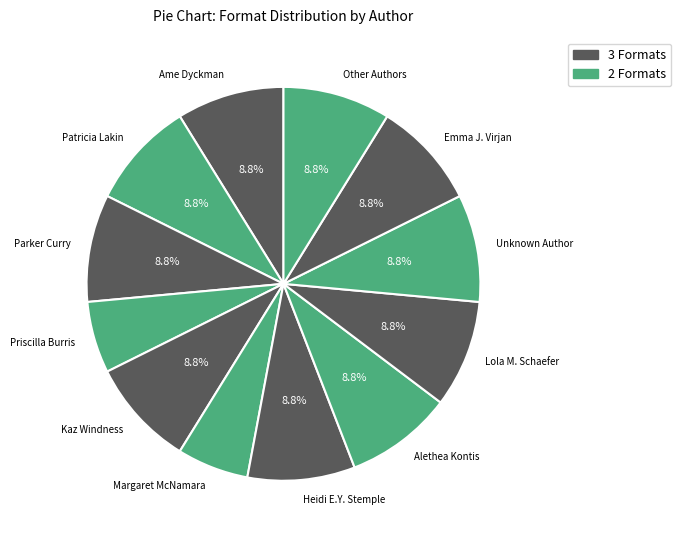

Is the sum of Lola M. Schaefer and Priscilla Burris greater than half?

No